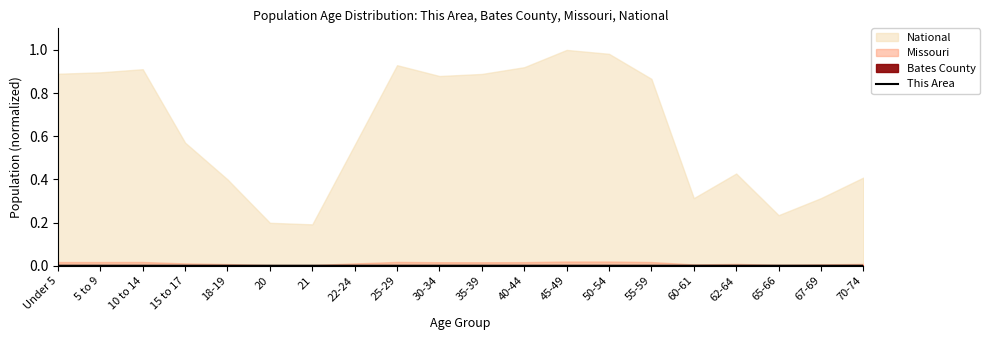

Which has a higher value, 50-54 or 21?

50-54